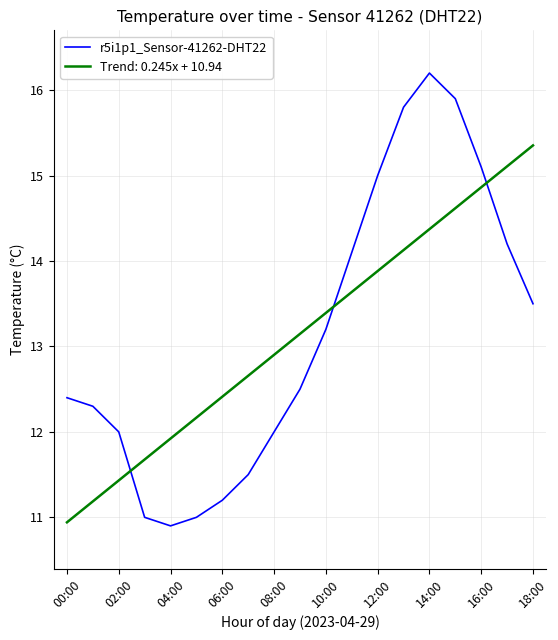

What is the difference between the maximum and minimum values in the r5i1p1_Sensor-41262-DHT22 series?

5.3